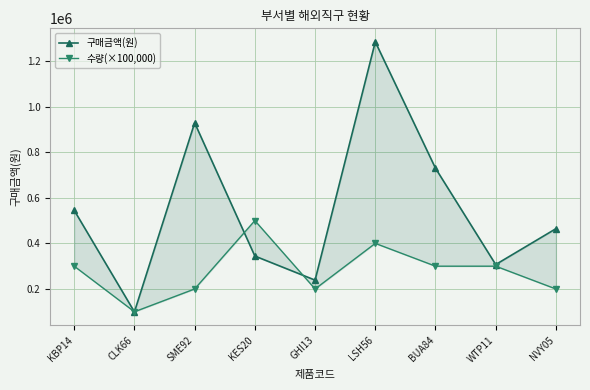

How many distinct data groups are displayed?

2